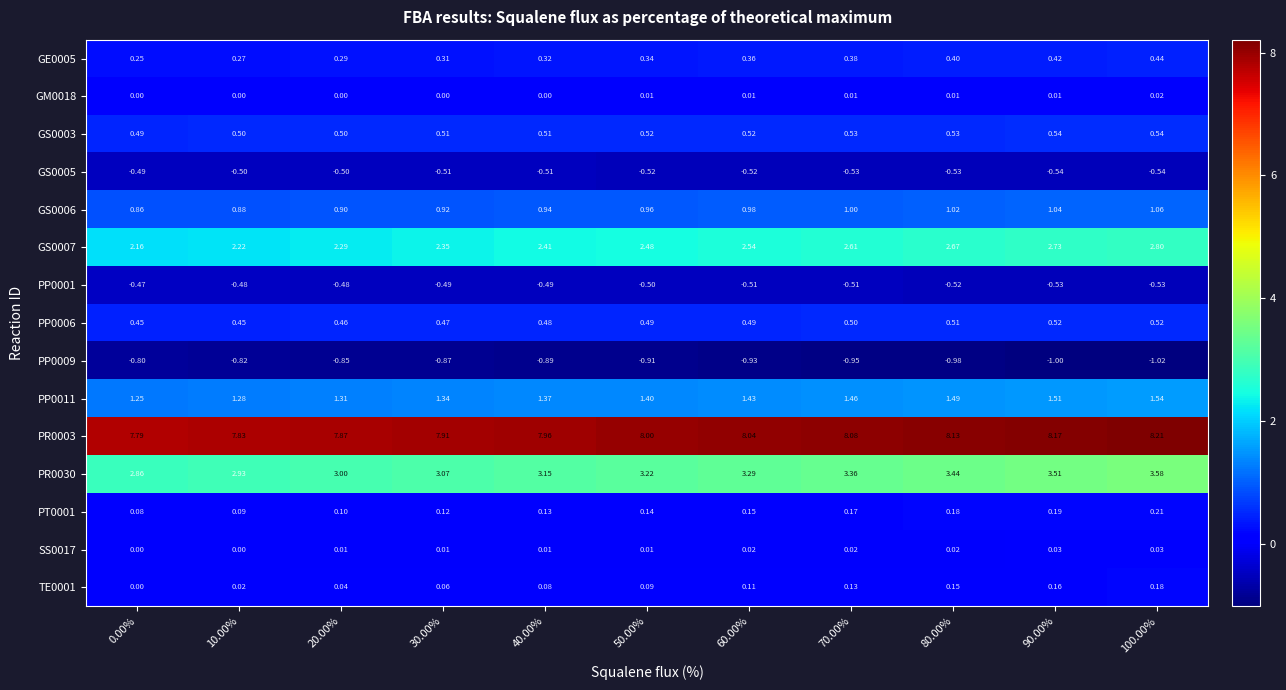

Count the number of data series in this chart.

15